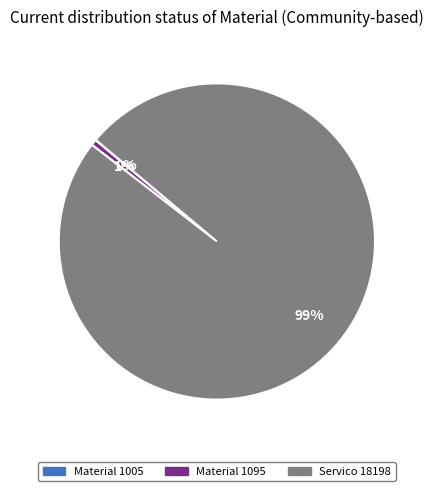

Is there any slice that represents more than half of the pie?

Yes